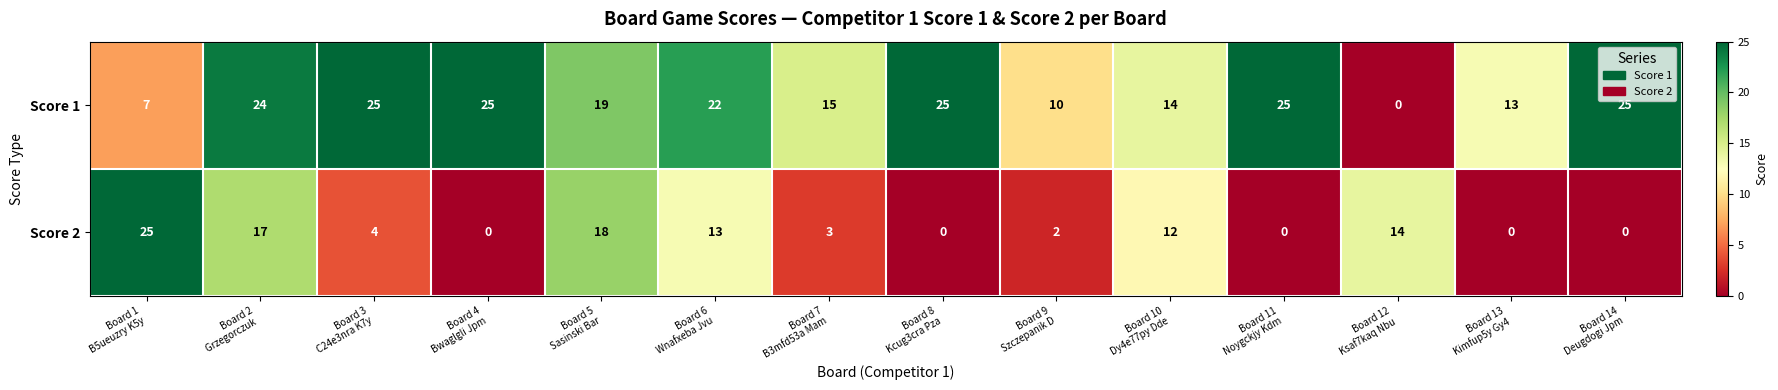

What is the difference between the maximum and minimum values in the Score 2 series?

25